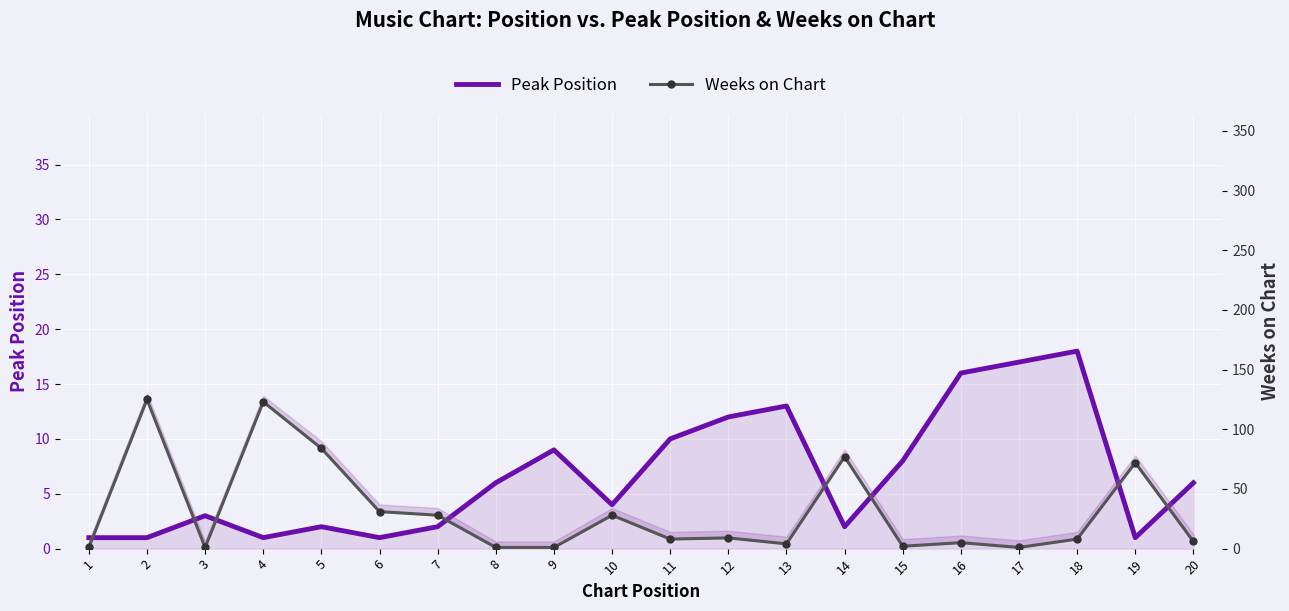

Between 17 and 14, which is larger?

17